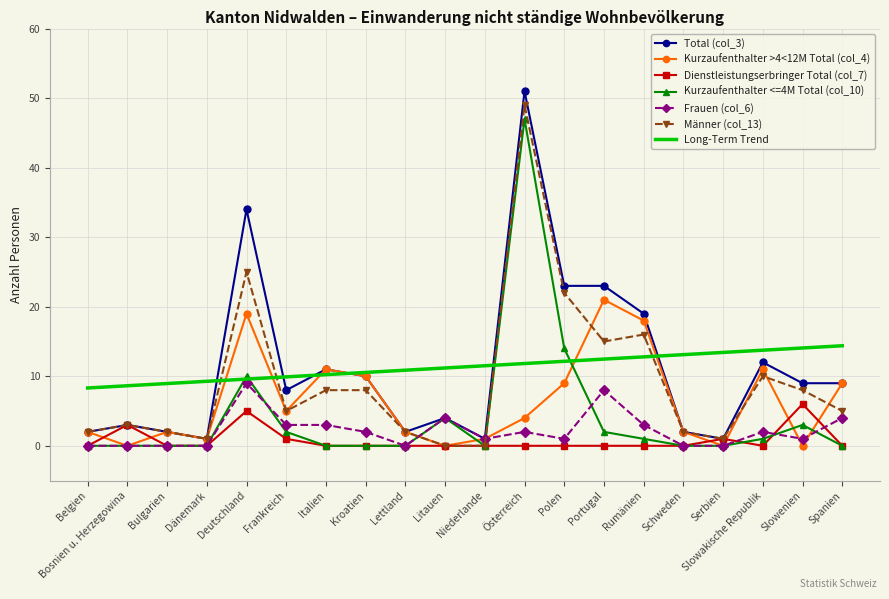

What is the difference between the maximum and minimum values in the Total (col_3) series?

50.0